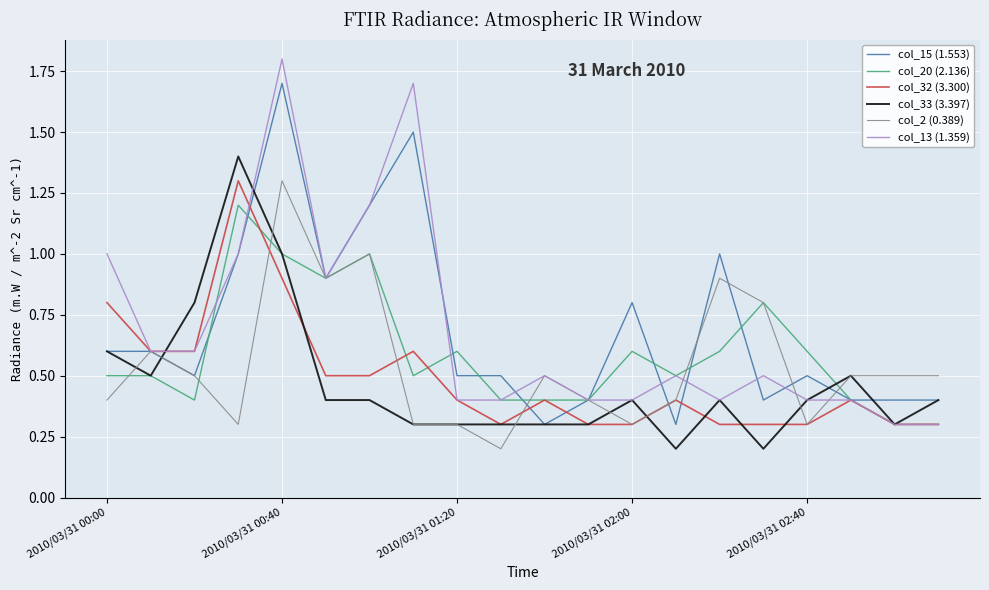

Which series has the widest spread of values?

col_13 (1.359)